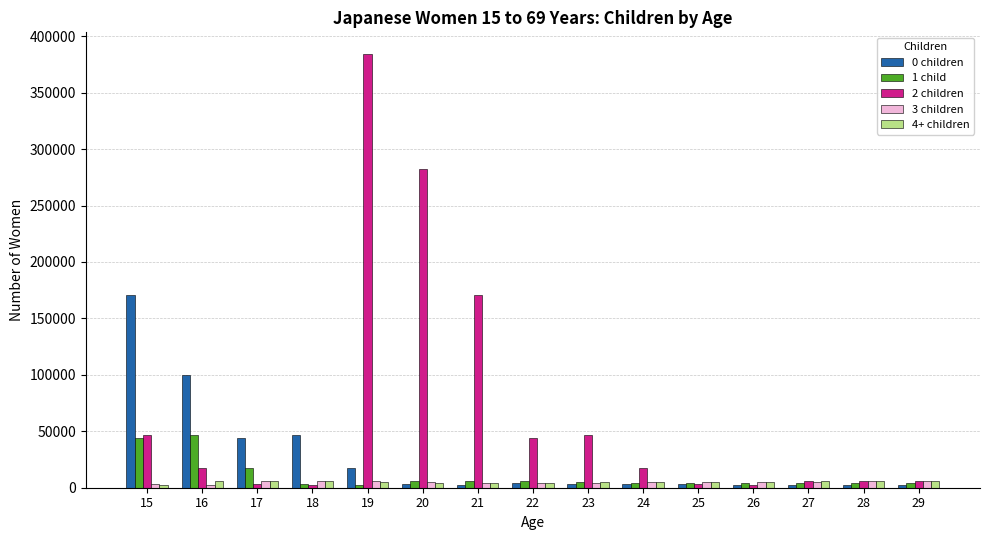

The value of 3 children at 19 is 5855. True or false?

True